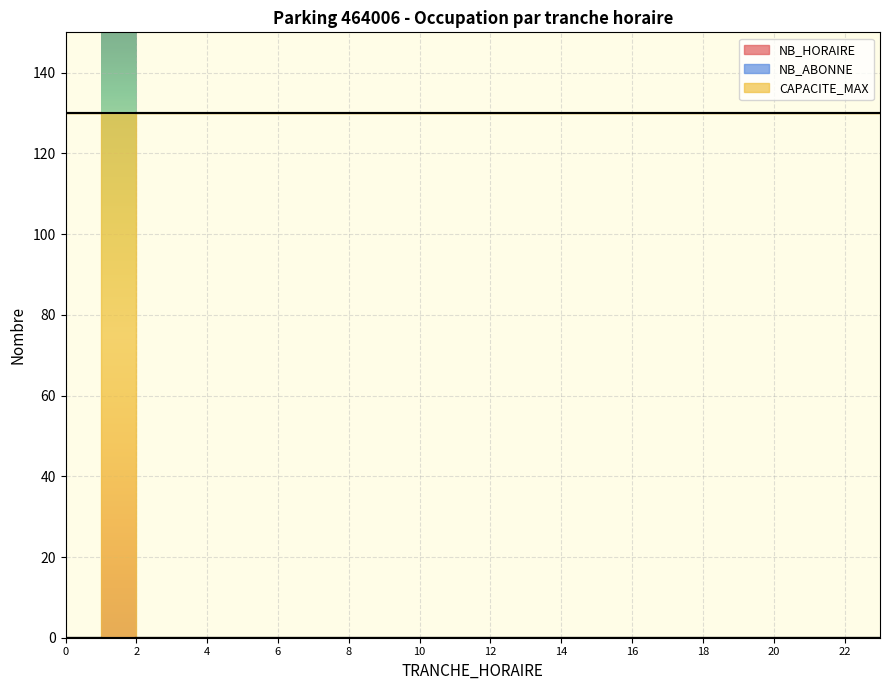

Rank the series at 16 from highest to lowest value.

CAPACITE_MAX, NB_HORAIRE, NB_ABONNE